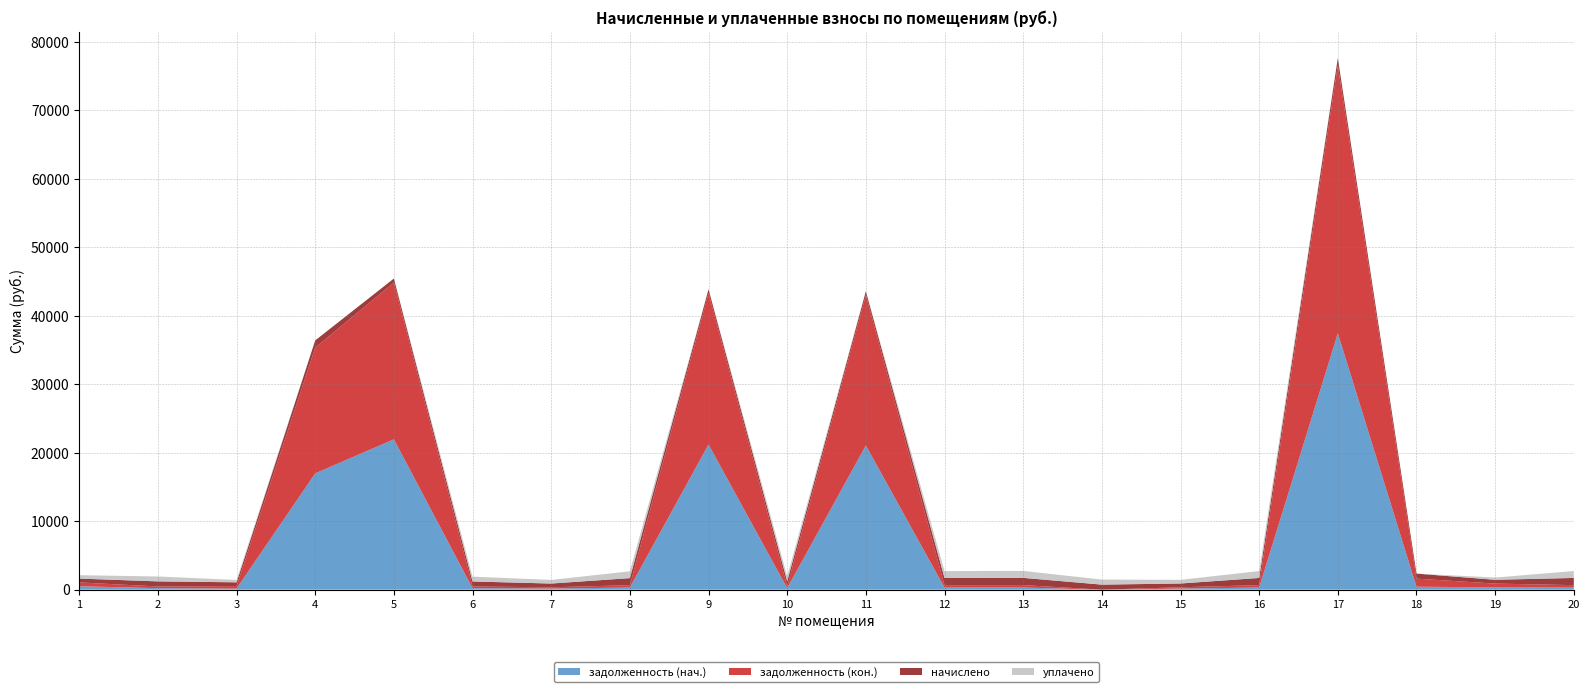

Reading left to right, transcribe all the data shown in this chart.

задолженность (нач.): 1=496.6	2=219.4	3=161.7	4=16988.5	5=21963.8	6=217.3	7=162.2	8=305.8	9=21204.0	10=223.7	11=21065.8	12=309.3	13=312.2	14=0.0	15=163.2	16=310.1	17=37448.5	18=434.6	19=328.6	20=310.6
задолженность (кон.): 1=561.7	2=247.6	3=364.5	4=18374.7	5=22915.4	6=245.2	7=183.0	8=345.1	9=22122.7	10=252.4	11=21978.5	12=349.2	13=352.2	14=0.0	15=184.2	16=349.8	17=39153.9	18=1177.1	19=557.0	20=350.4
начислено: 1=559.7	2=742.7	3=547.2	4=1051.3	5=570.5	6=735.5	7=549.0	8=1035.2	9=550.8	10=757.1	11=547.2	12=1047.7	13=1056.7	14=737.3	15=552.5	16=1049.5	17=1047.7	18=735.5	19=556.1	20=1051.3
уплачено: 1=496.1	2=714.6	3=344.6	4=0.0	5=0.0	6=707.7	7=528.2	8=995.9	9=0.0	10=728.4	11=0.0	12=1007.8	13=1016.6	14=737.3	15=531.6	16=1009.7	17=0.0	18=0.0	19=328.6	20=1011.4